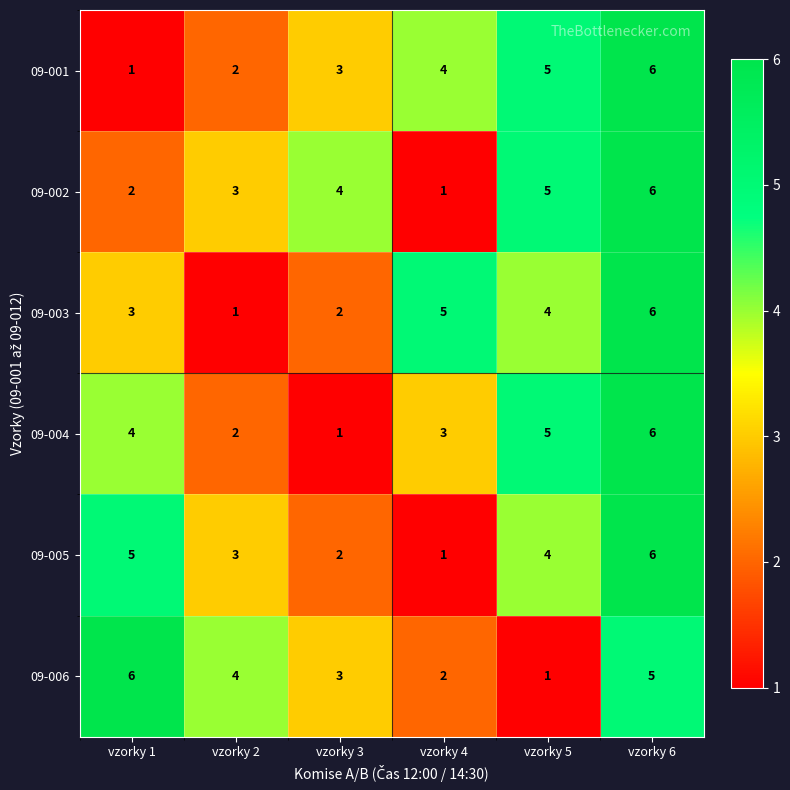

At which category is the sum across all series the highest?

vzorky 6